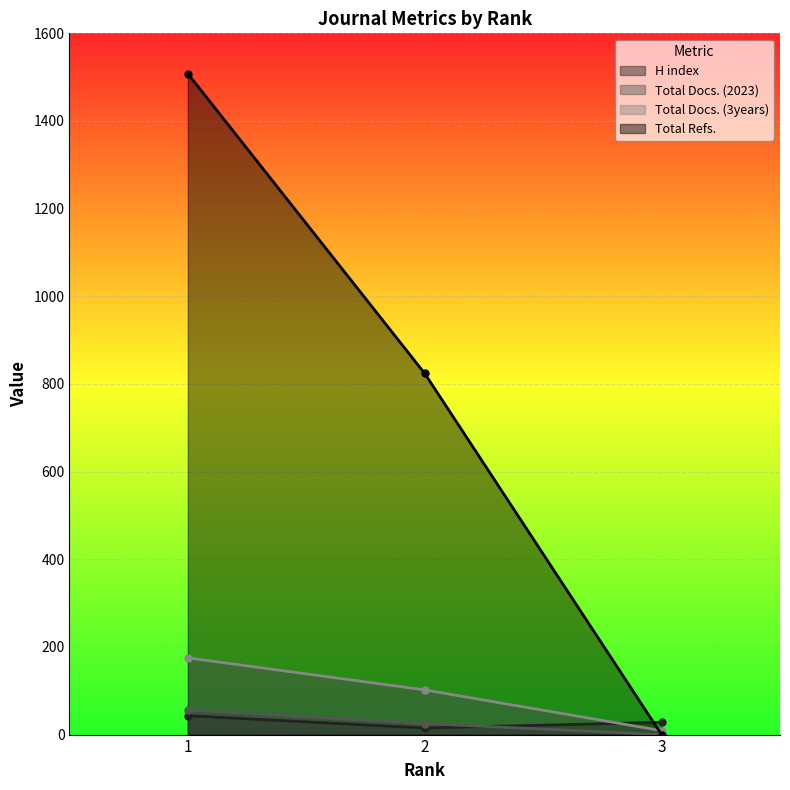

Reading left to right, transcribe all the data shown in this chart.

H index: 1=43	2=15	3=28
Total Docs. (2023): 1=56	2=25	3=0
Total Docs. (3years): 1=175	2=102	3=9
Total Refs.: 1=1508	2=824	3=0